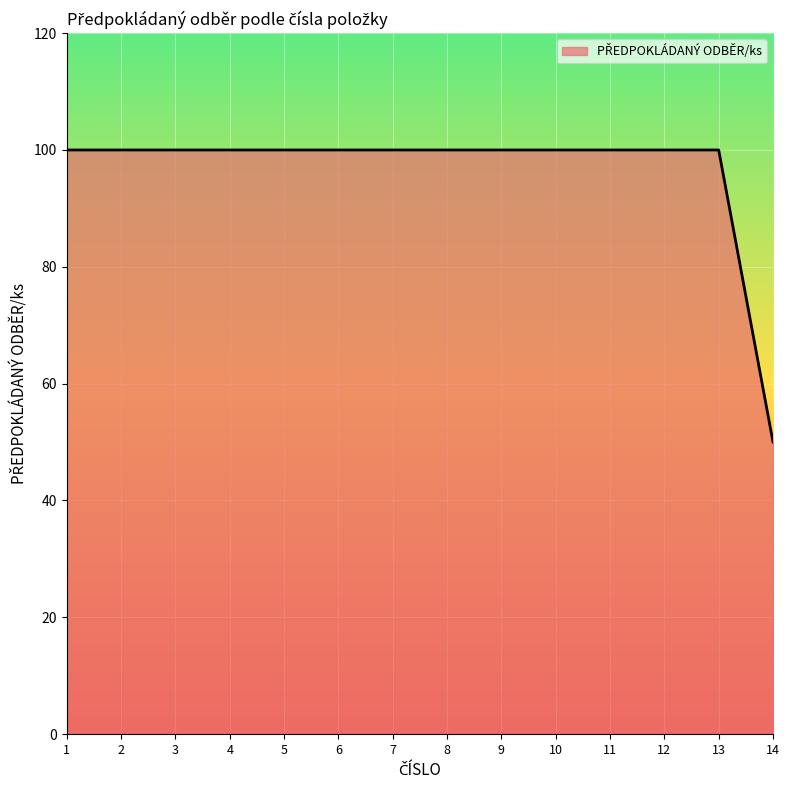

Which label corresponds to the smallest value in the chart?

14